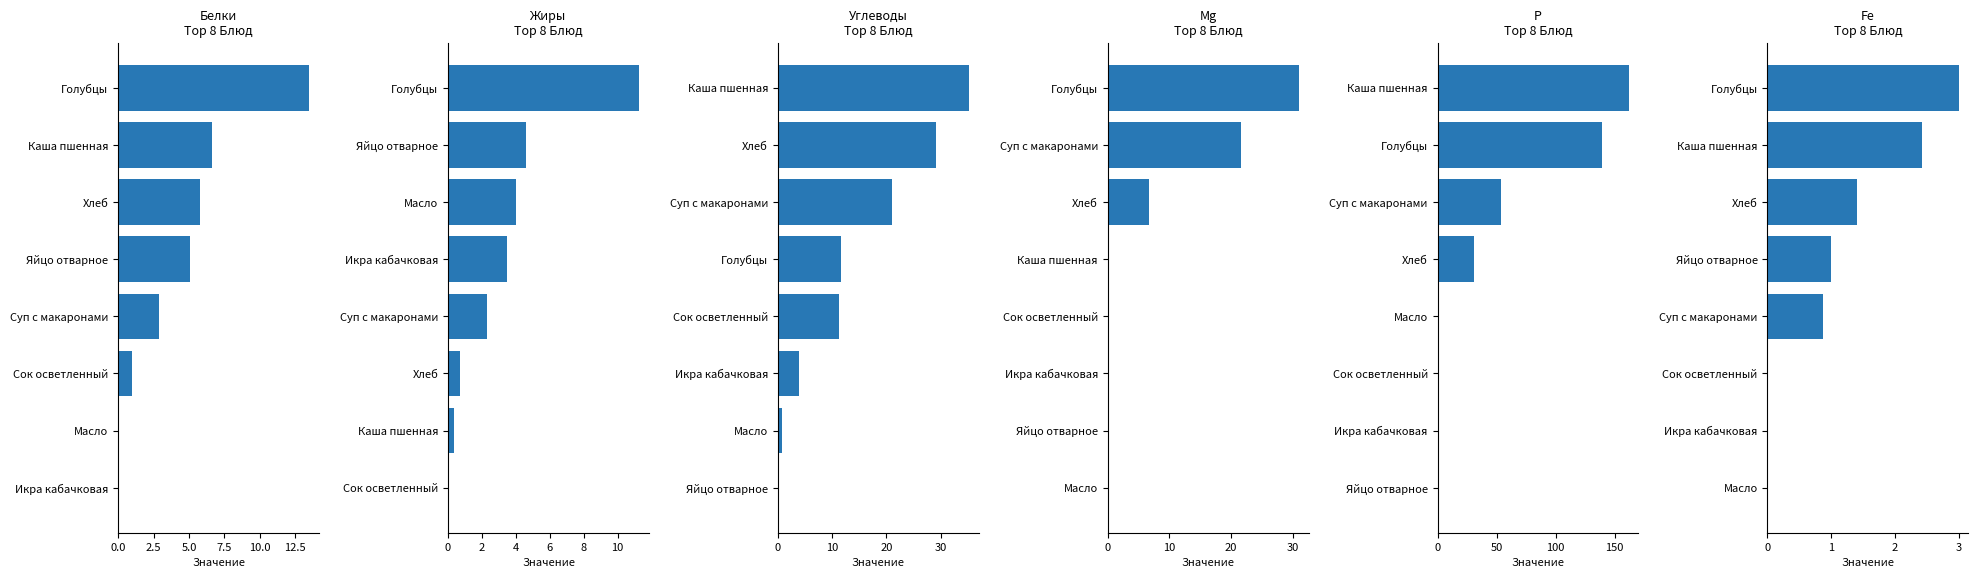

Reading left to right, list all the values displayed in this chart.

Белки: 0.0	0.1	1.0	2.9	5.1	5.8	6.6	13.5
Жиры: 0.0	0.4	0.7	2.3	3.5	4.0	4.6	11.3
Углеводы: 0.3	0.8	3.9	11.2	11.6	21.0	29.2	35.3
Mg: 0.0	0.0	0.0	0.0	0.0	6.7	21.6	31.0
P: 0.0	0.0	0.0	1.0	30.5	53.3	139.0	162.0
Fe: 0.0	0.0	0.0	0.9	1.0	1.4	2.4	3.0